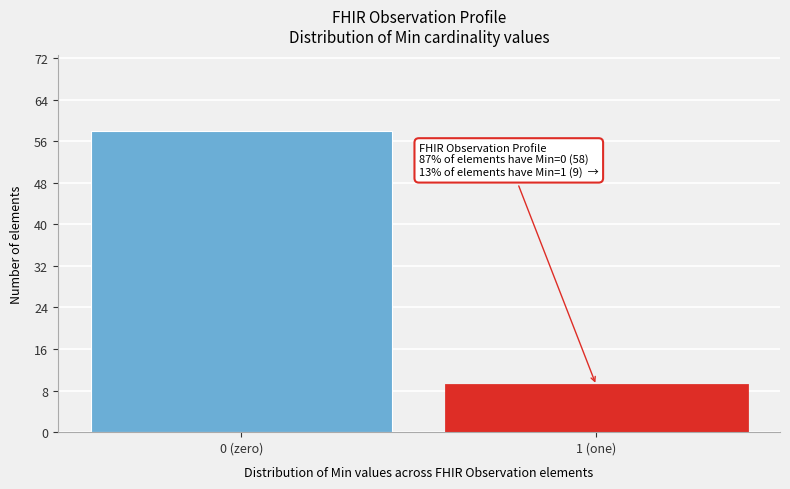

Reading right to left, extract all data points from this chart.

1 (one)=9	0 (zero)=58